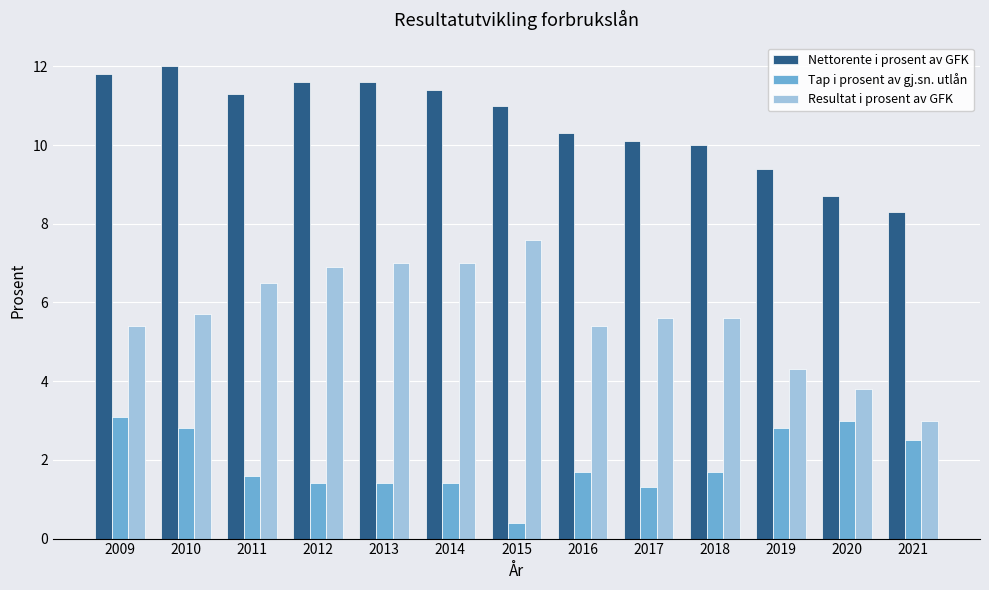

Which category has the lowest value across all series?

2015